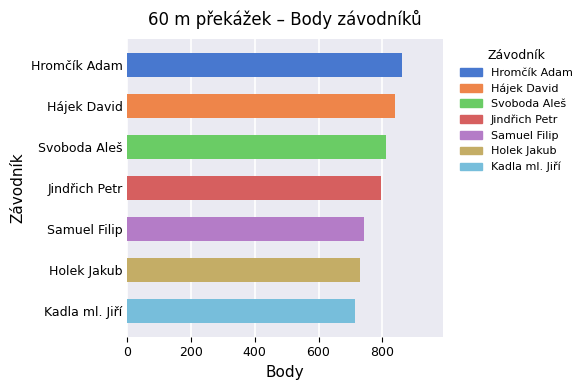

What is the greatest value displayed?

862